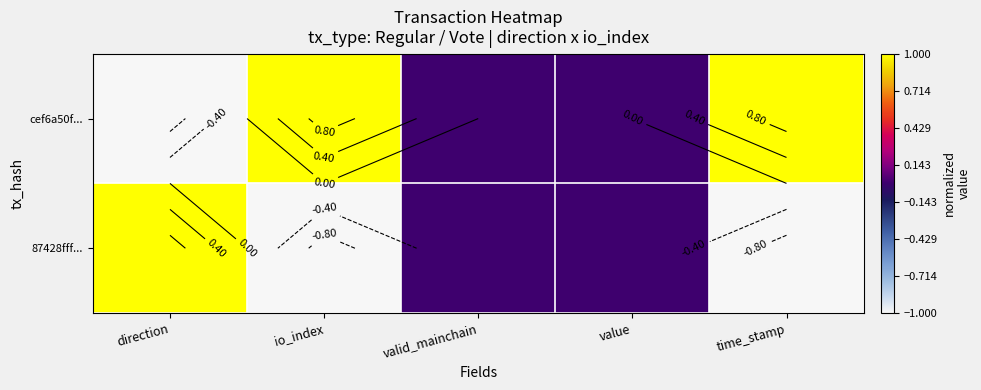

What is the sum of all cef6a50f... values?

1